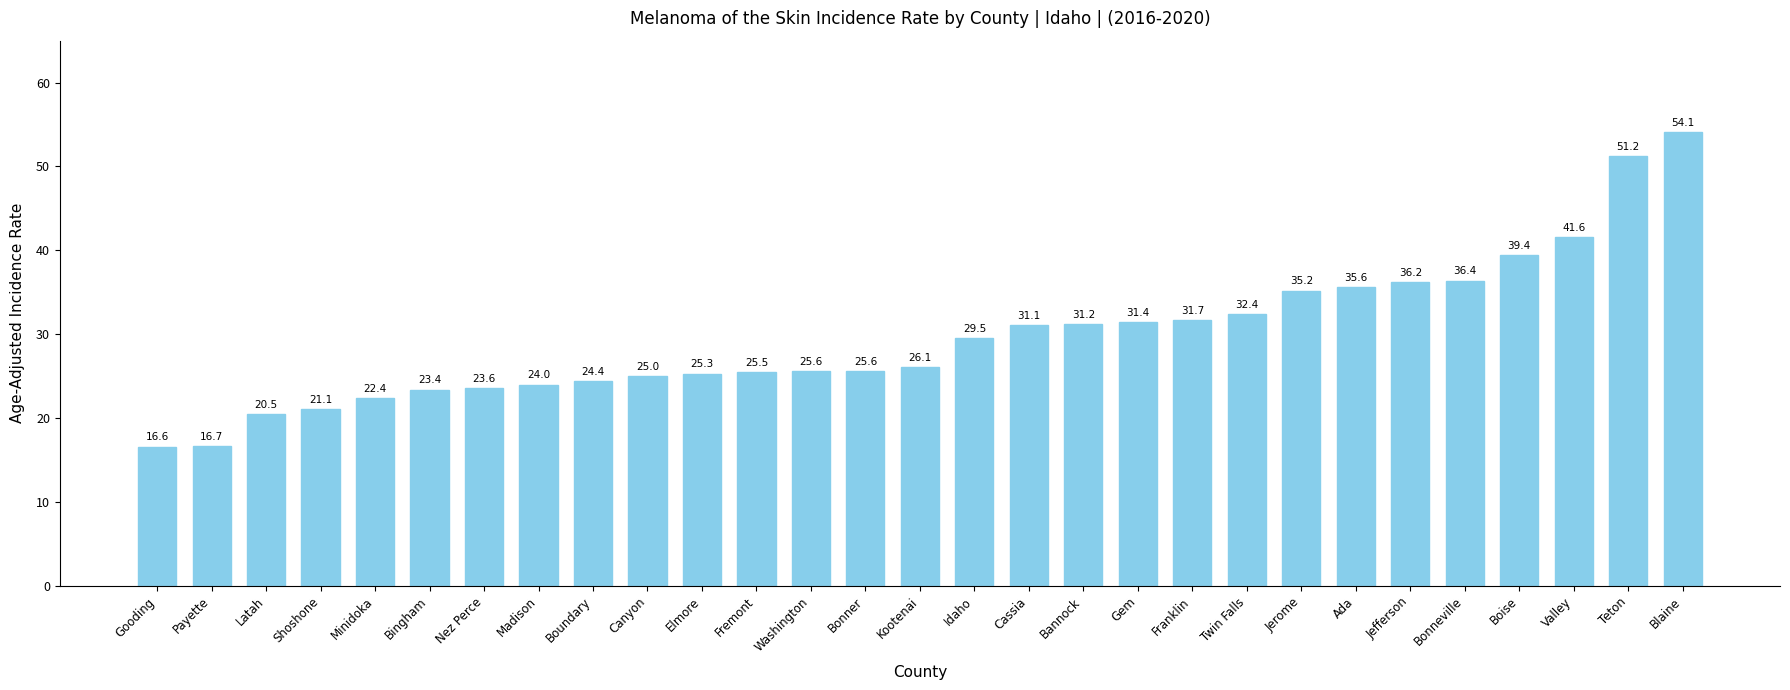

The value at Blaine is 78.3. True or false?

False